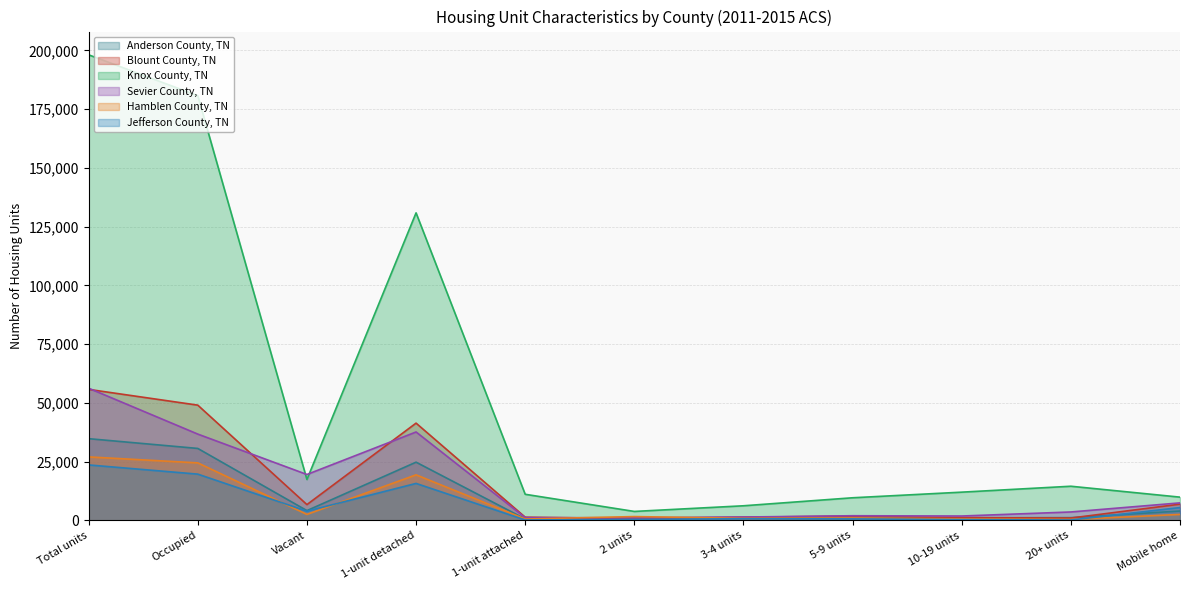

Which label corresponds to the smallest value in the chart?

20+ units